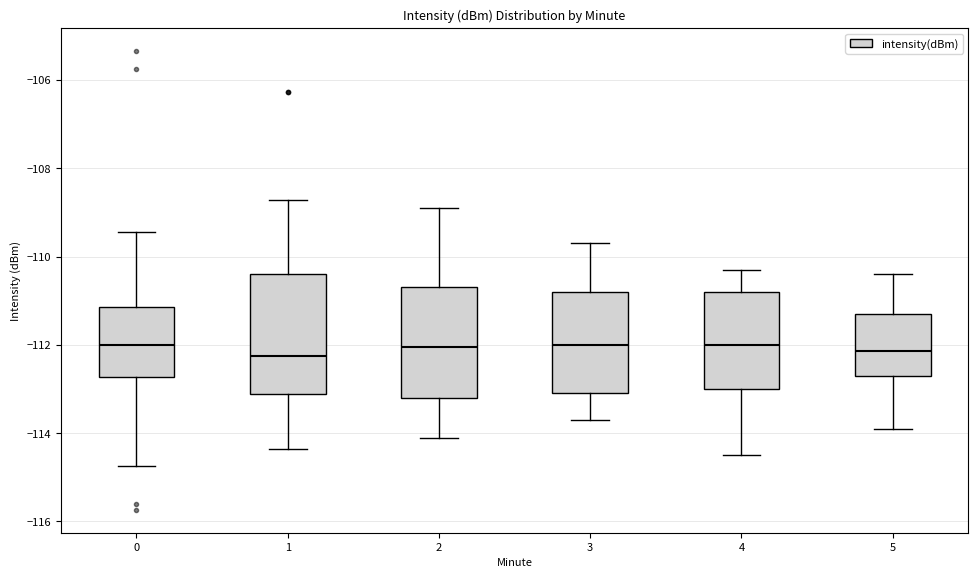

Reading left to right, transcribe this box plot: for each box, give where its median line is, the range the box spans, and where its two whiskers end, as read against the y-axis. The values are not printed on the chart, so give them approximately, as read against the axis.

0: median -112.0, box -112.8 to -111.2, whiskers -114.8 to -109.4
1: median -112.2, box -113.2 to -110.4, whiskers -114.4 to -108.8
2: median -112.0, box -113.2 to -110.6, whiskers -114.0 to -108.8
3: median -112.0, box -113.0 to -110.8, whiskers -113.6 to -109.6
4: median -112.0, box -113.0 to -110.8, whiskers -114.4 to -110.2
5: median -112.2, box -112.6 to -111.2, whiskers -113.8 to -110.4